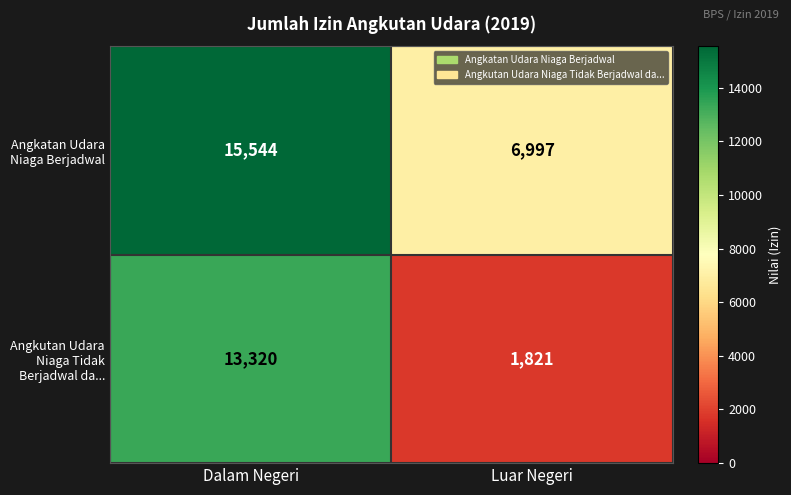

What value does the Angkatan Udara Niaga Berjadwal series have at Dalam Negeri, to the nearest 10?

15540